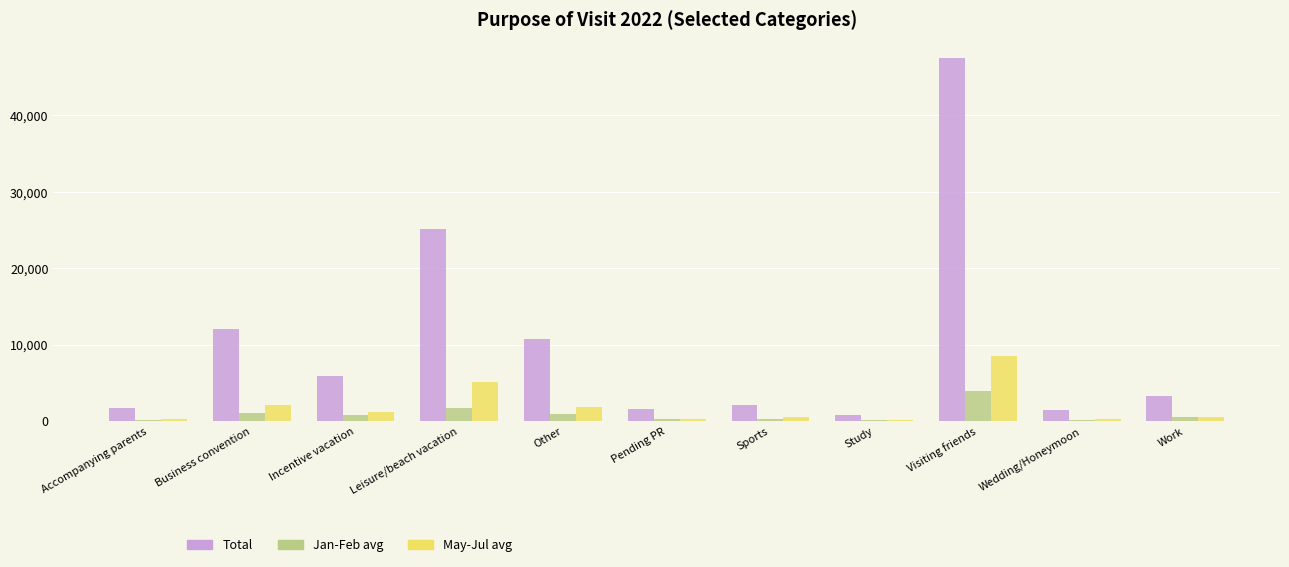

What is the sum of the May-Jul avg values at Study and Accompanying parents?

455.7